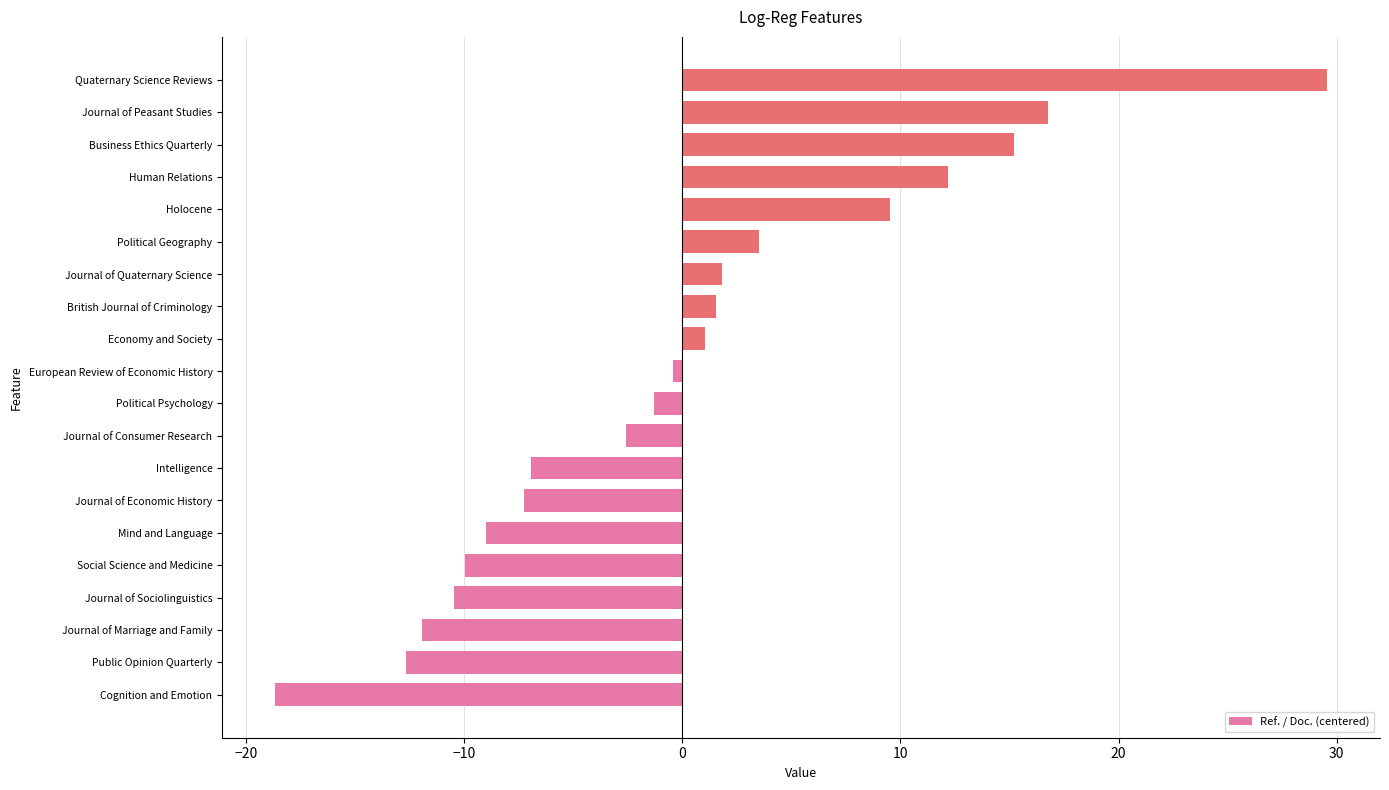

What value does the data have at Business Ethics Quarterly?

15.2